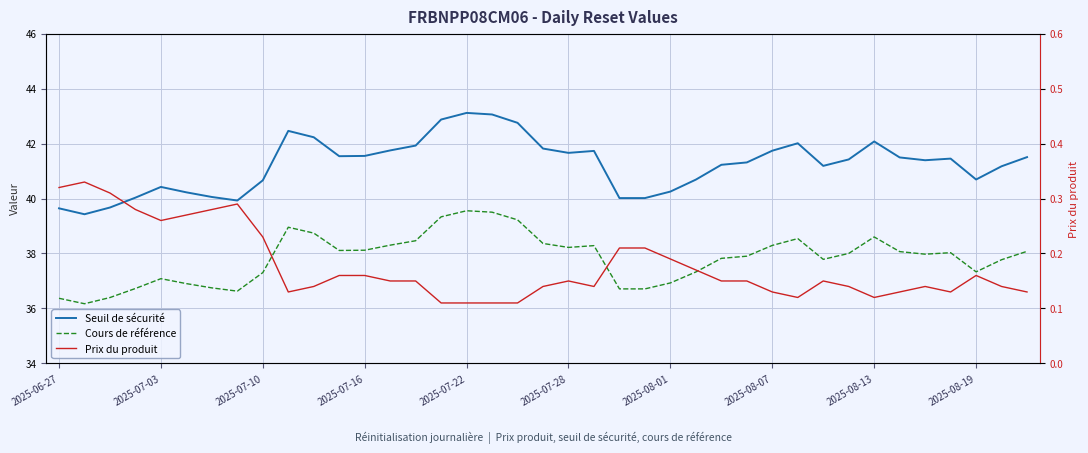

Which series changed the most between 20 and 33?

Seuil de sécurité